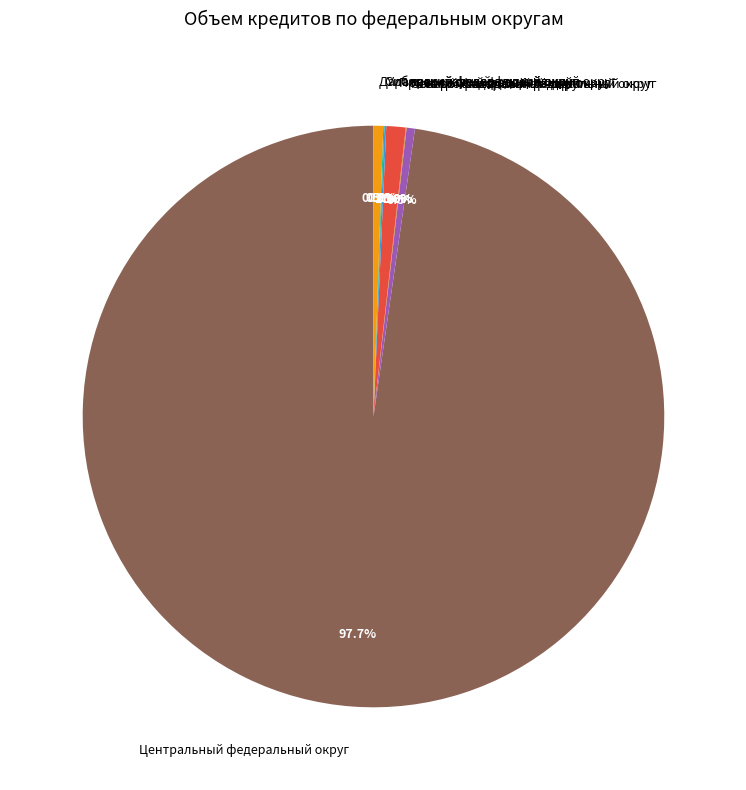

Is there a majority slice in this chart?

Yes